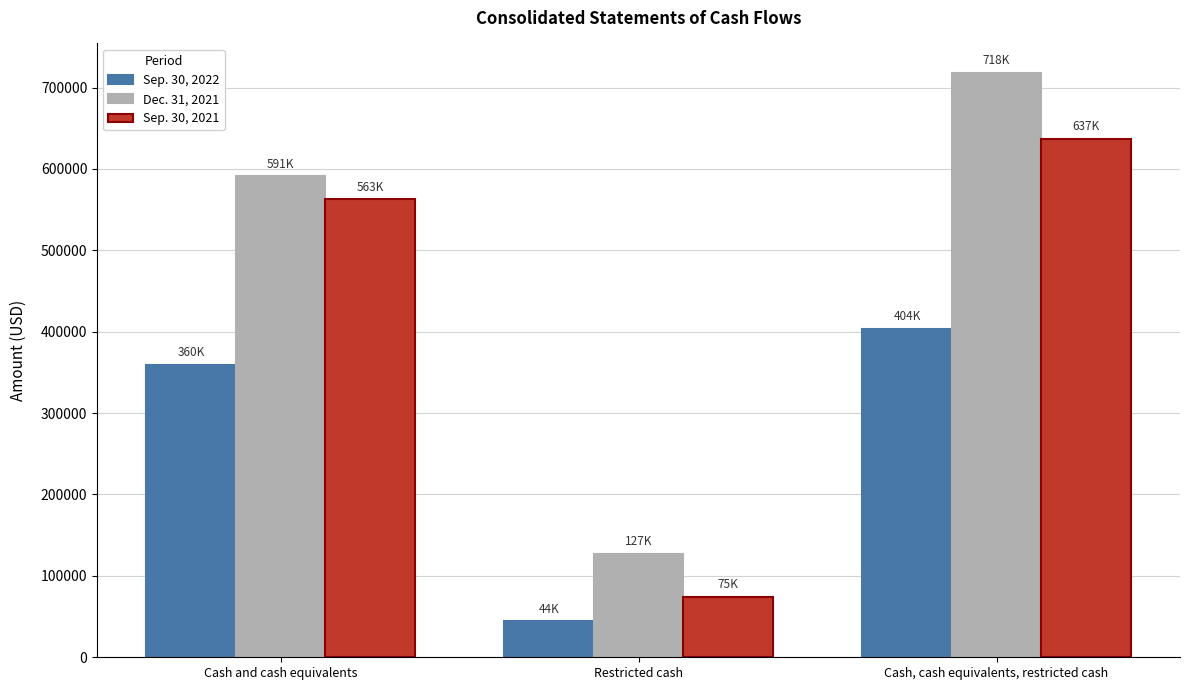

Which series has the largest range (max minus min)?

Dec. 31, 2021